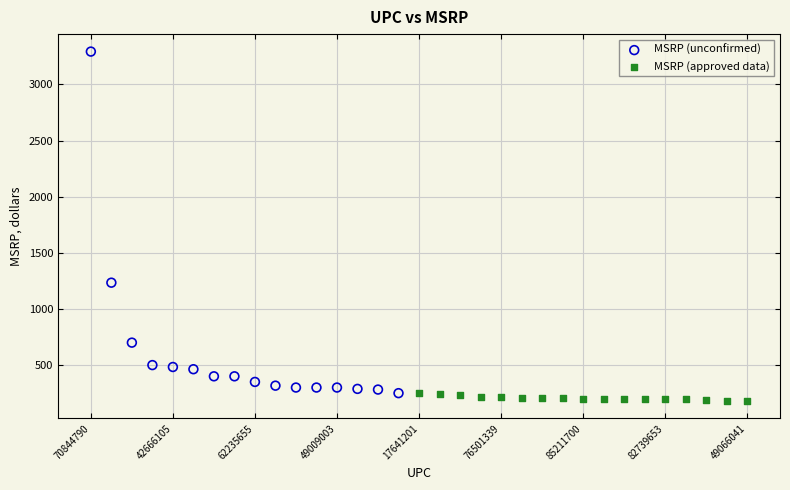

Which series has the largest Y range (max minus min)?

MSRP (unconfirmed)